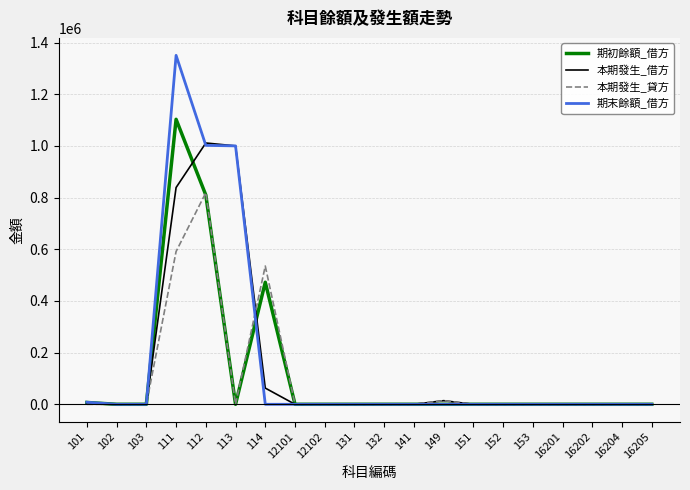

The value of 本期發生_借方 at 12101 is 477526.1. True or false?

False